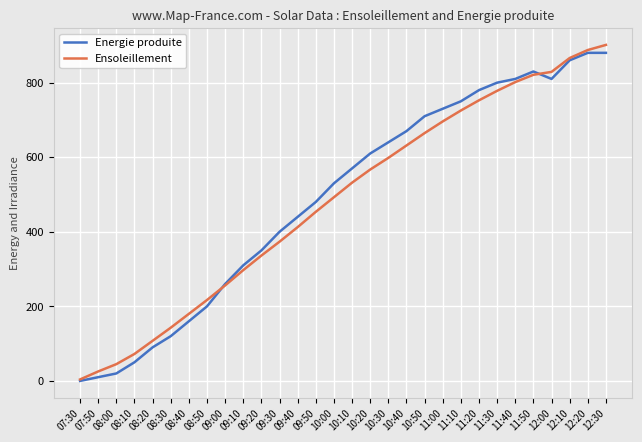

Where is the first local minimum for Energie produite?

12:00